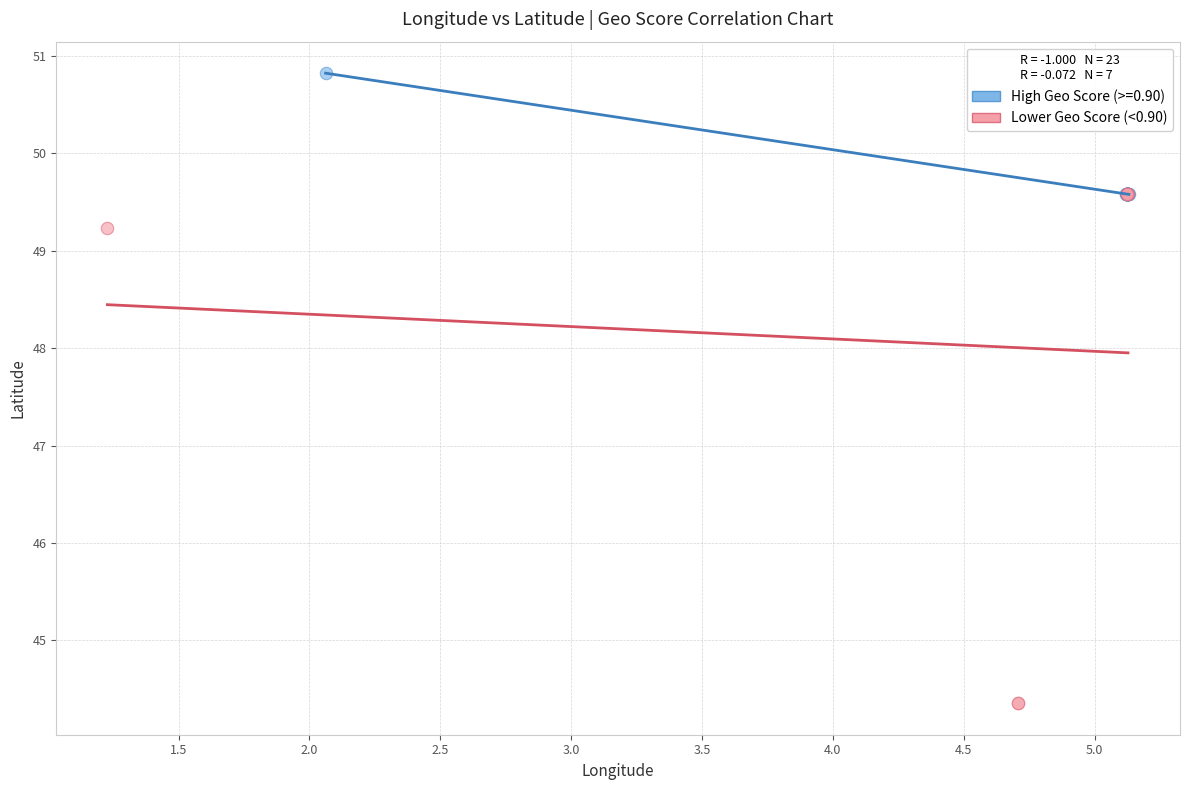

Which series contains the highest Y value?

High Geo Score (>=0.90)